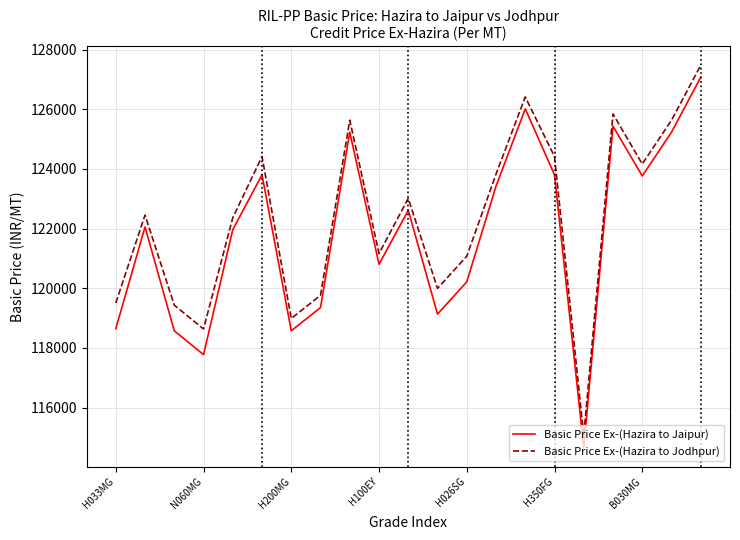

What is the greatest value displayed?

127474